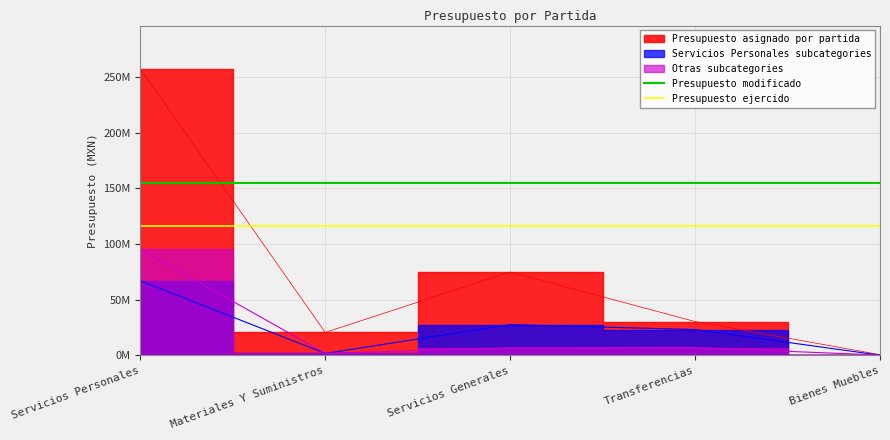

At which category is the sum across all series the highest?

Servicios Personales